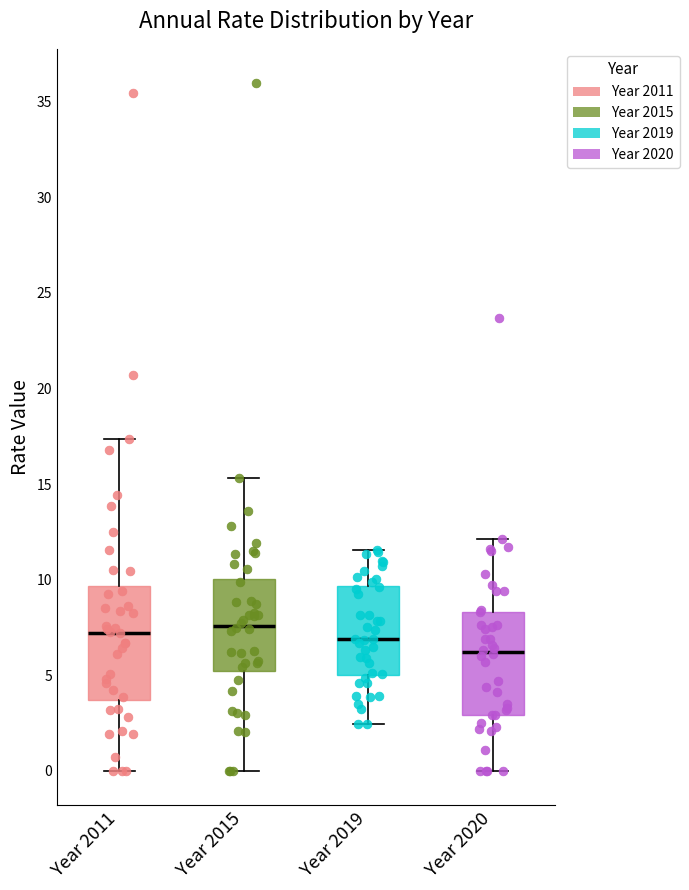

Where does the upper whisker of the box for Year 2011 end on the y-axis? The values are not printed on the chart, so give them approximately, as read against the axis.

17.5